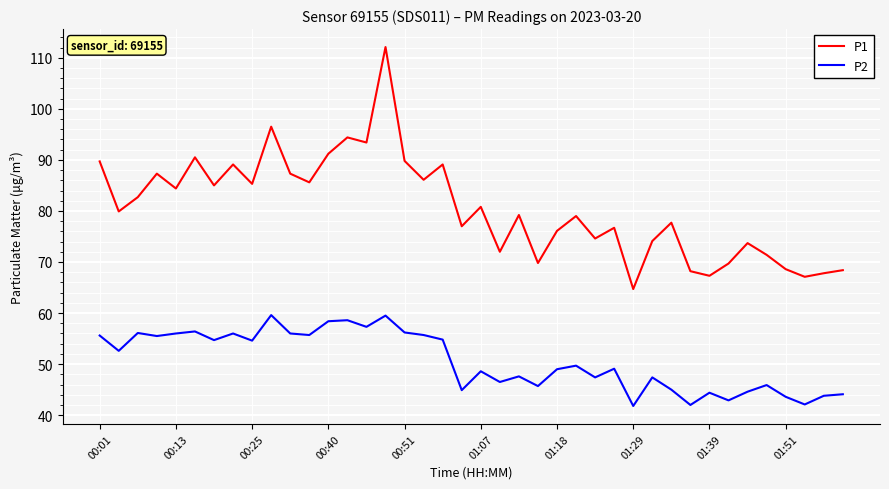

Which series has the largest total across all categories?

P1